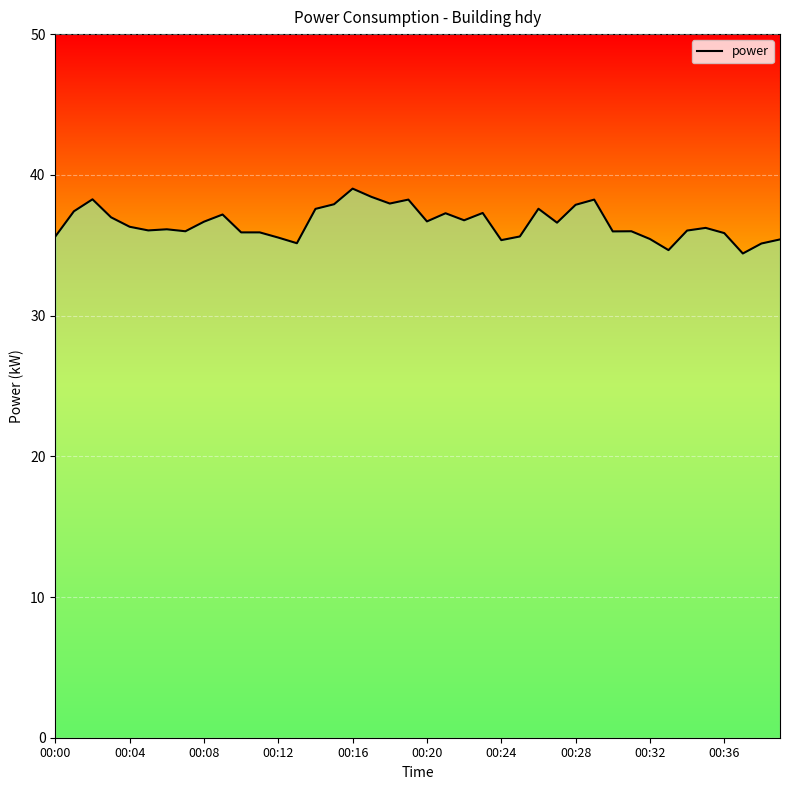

What is the change in value from 16 to 21?

-1.8